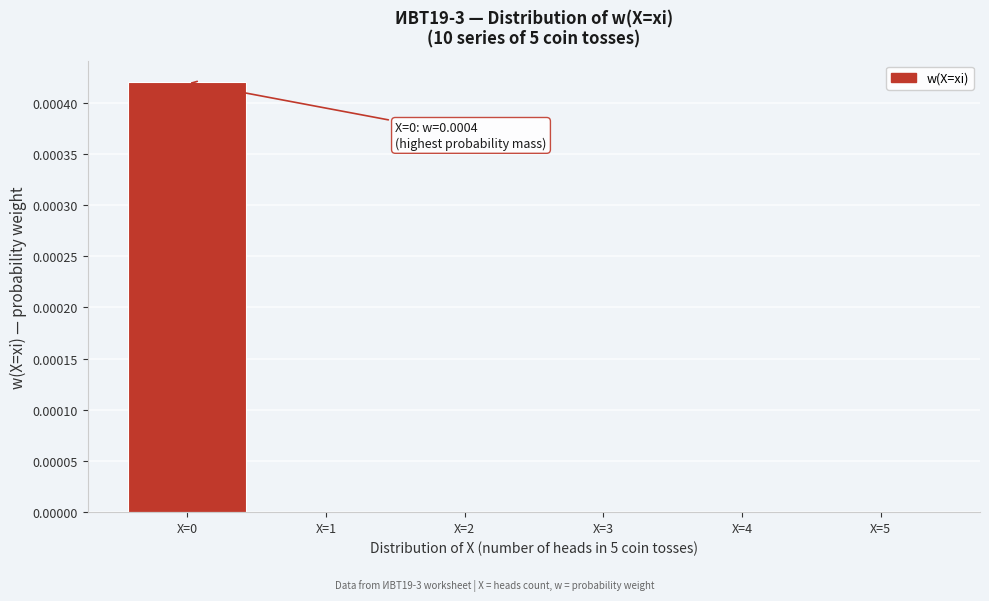

Is it true that the value at X=5 is 0.0?

True